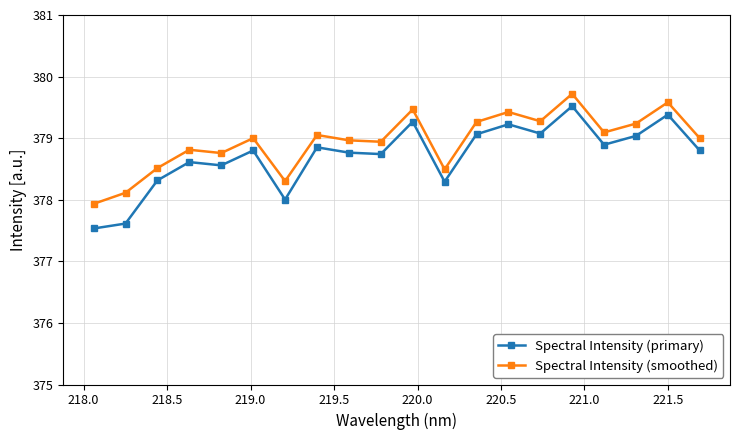

What is the sum of all Spectral Intensity (primary) values?

7574.3